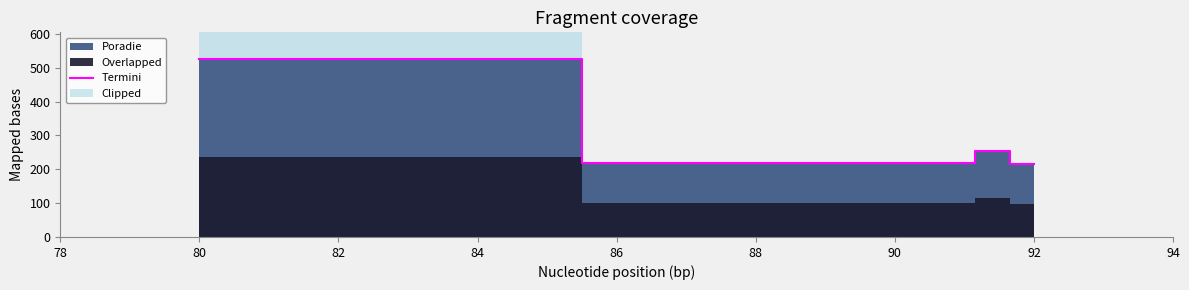

In Termini, how many points are lower than both neighbors (excluding endpoints)?

1